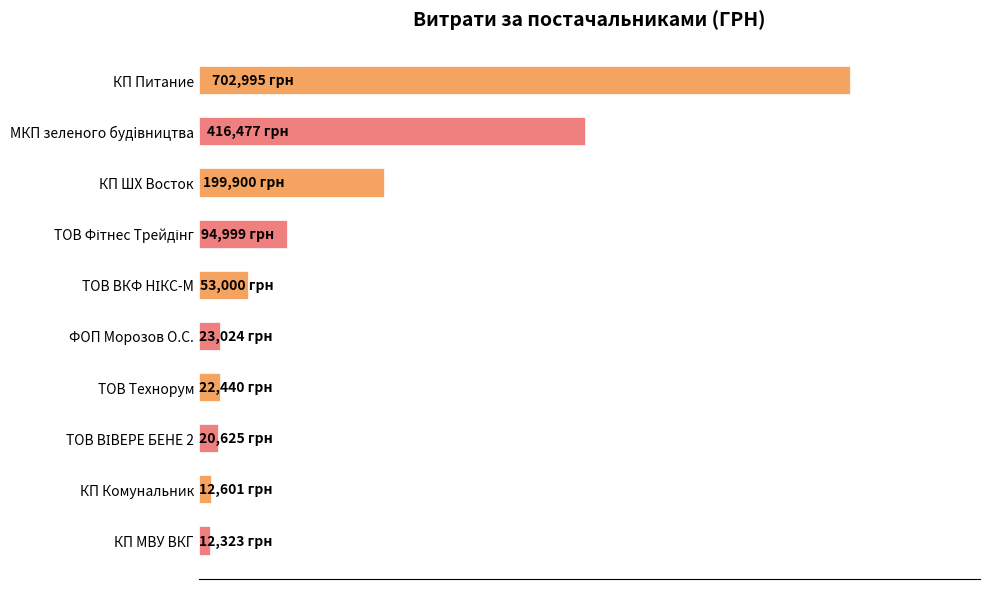

Are the bars horizontal?

Yes